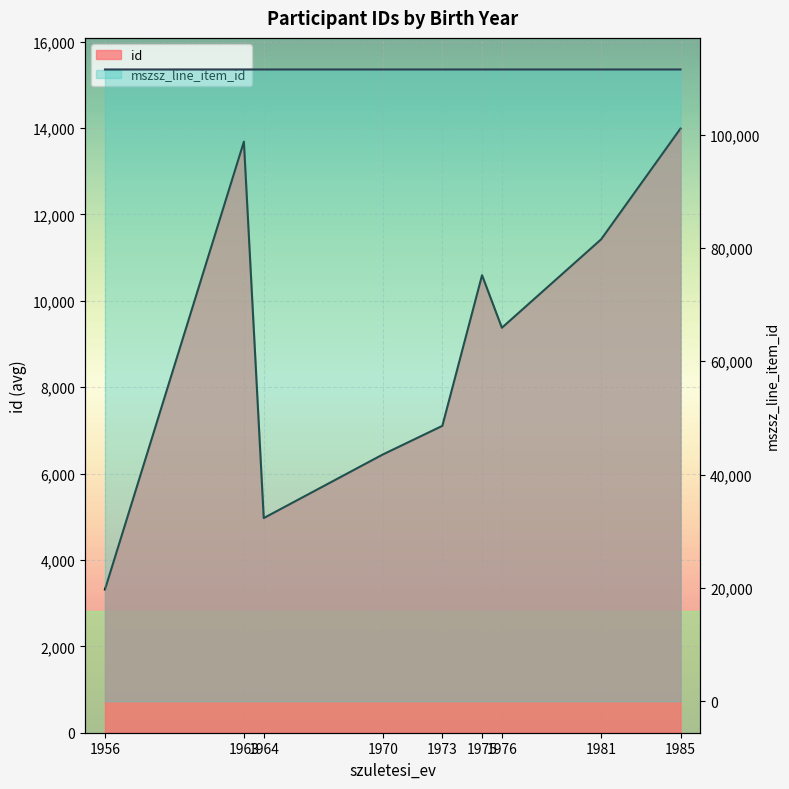

What is the minimum value for id?

3317.0